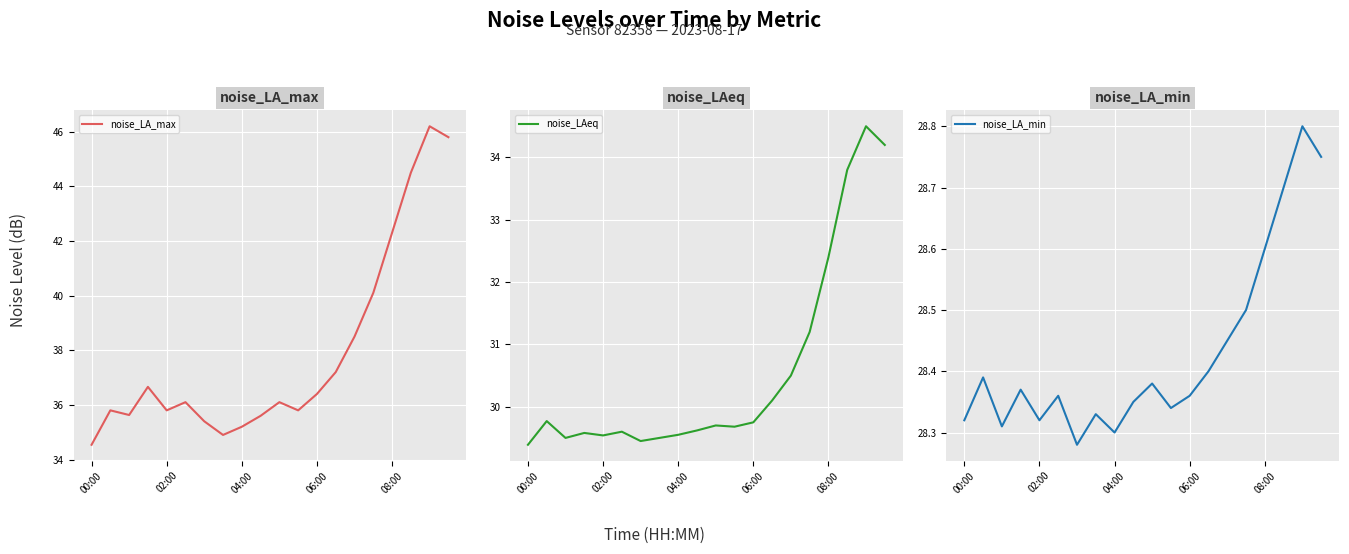

At which label does noise_LAeq reach its minimum?

00:00